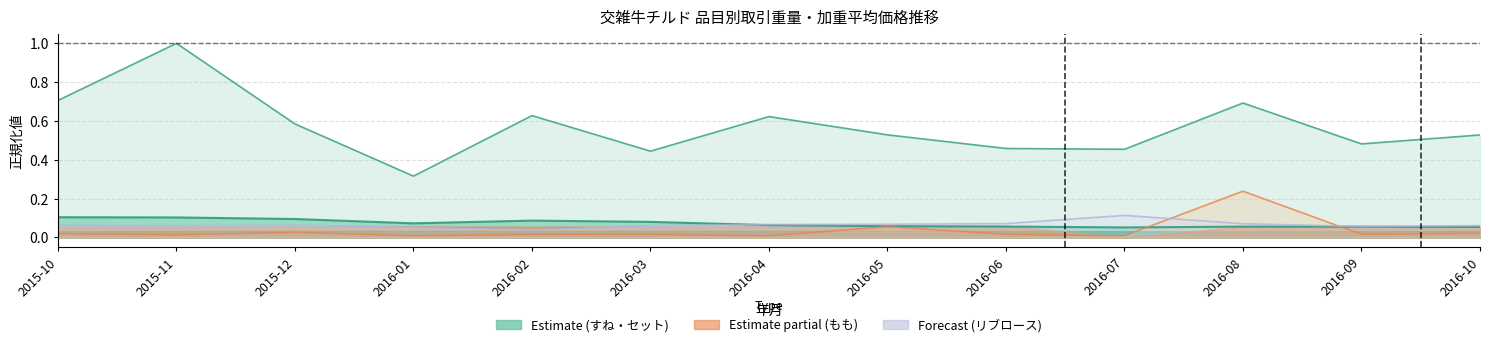

What is the label of the 5th point from the right?

2016-06